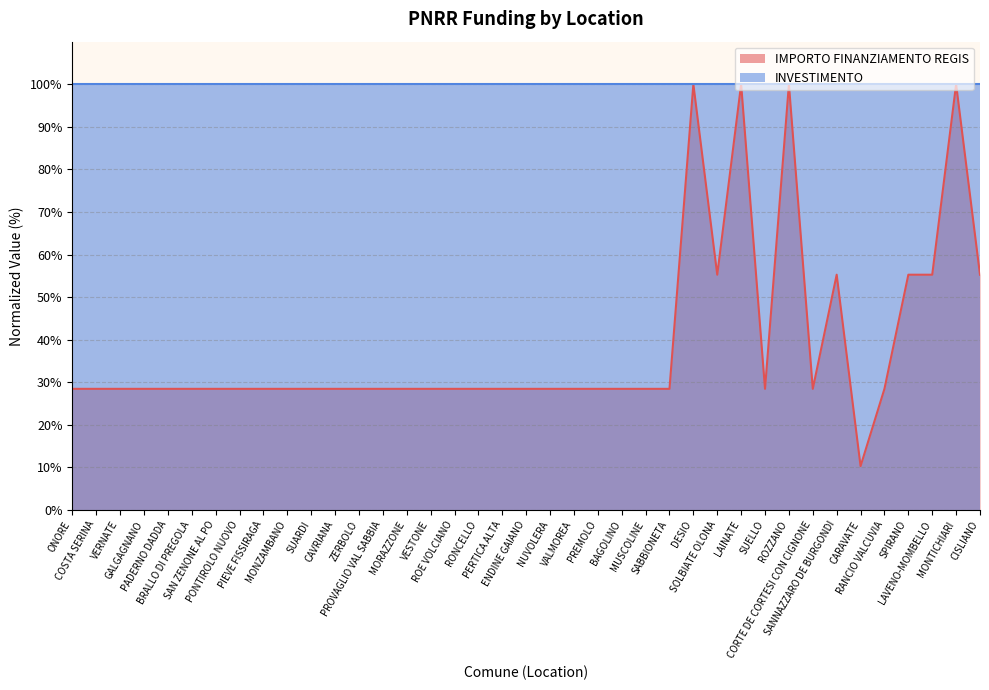

The chart shows a value of 8.1 at COSTA SERINA. True or false?

False